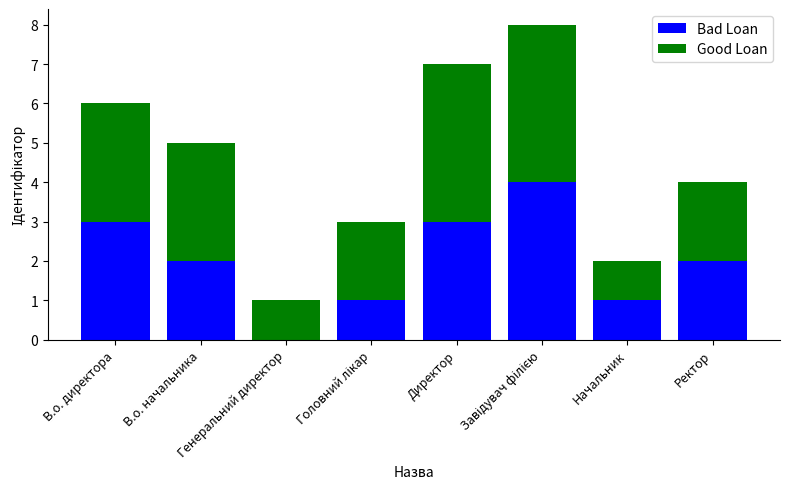

What is the maximum value for Bad Loan?

4